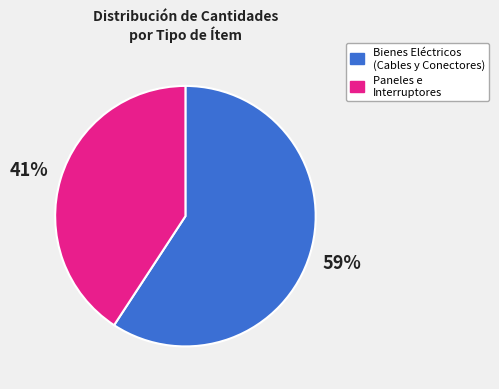

What is the majority slice?

Bienes Eléctricos (Cables y Conectores)